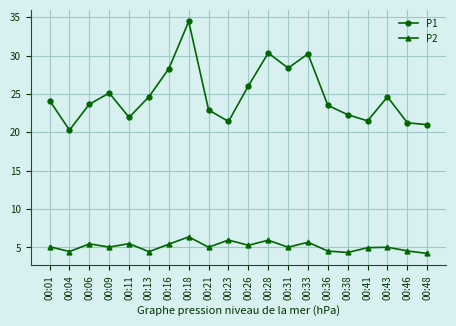

Which series has the largest total across all categories?

P1